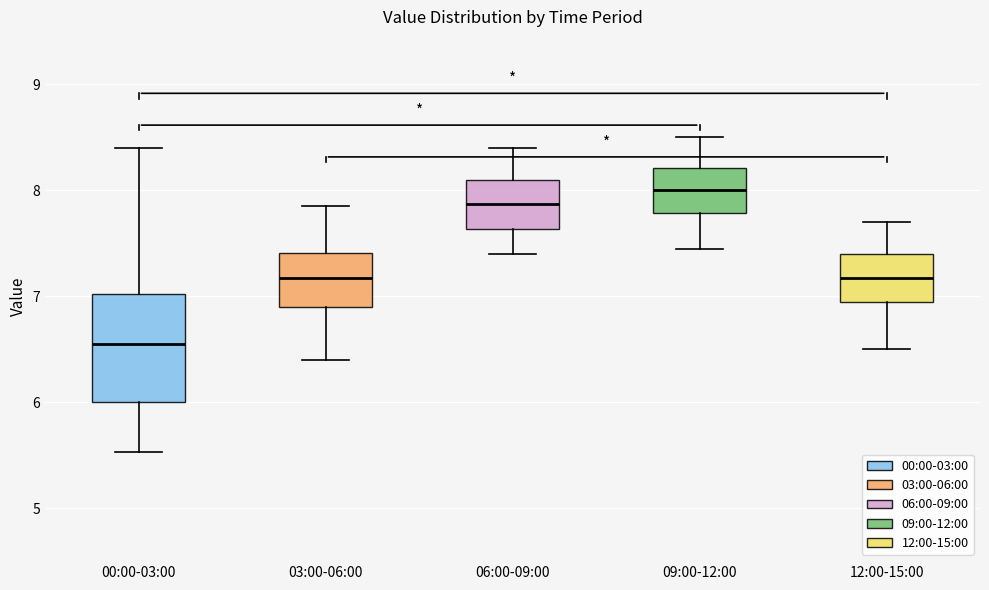

Which box is the tallest, from its lower edge to its upper edge?

00:00-03:00